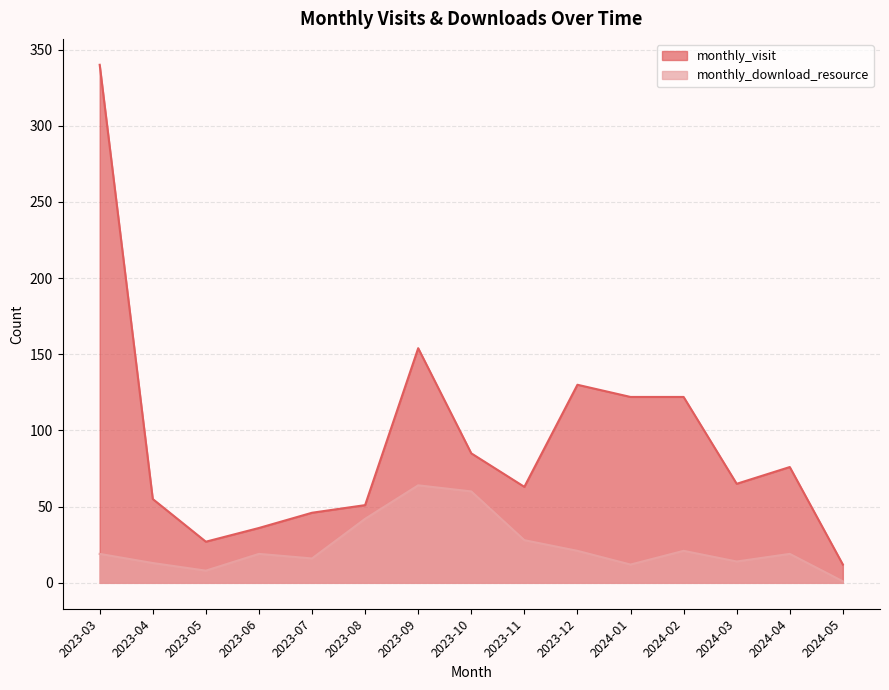

Is the value of monthly_download_resource at 2024-01 greater than the value of monthly_visit at 2023-06?

No